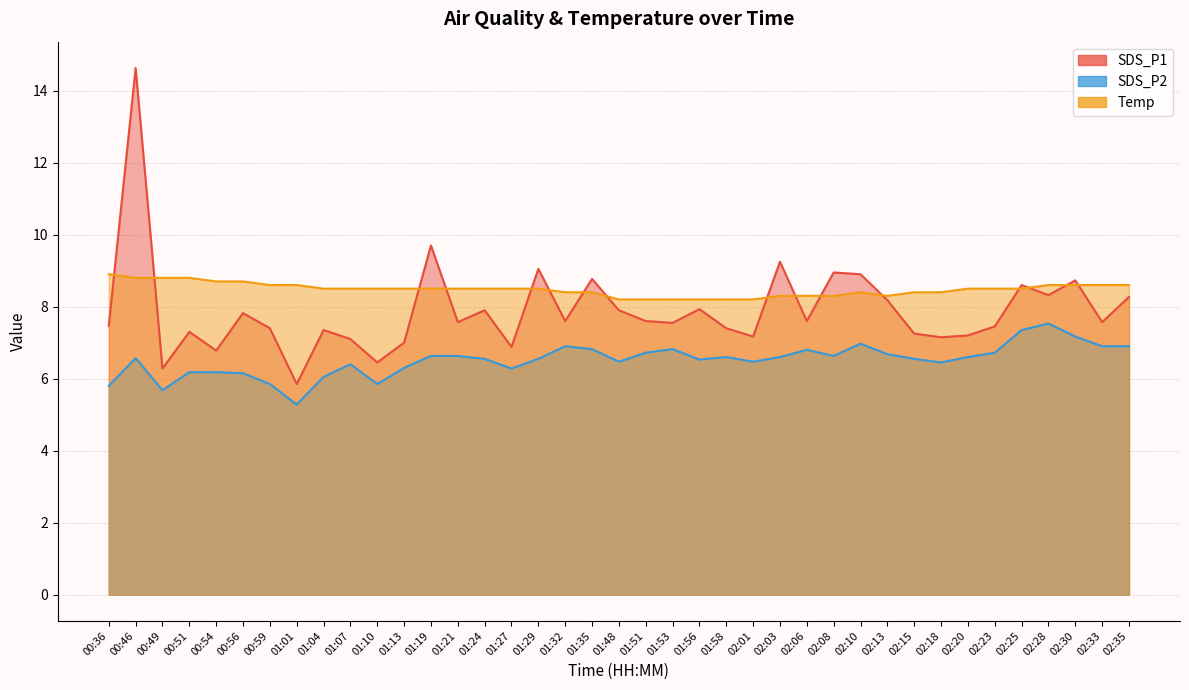

Which category has the highest value in the Temp series?

00:36